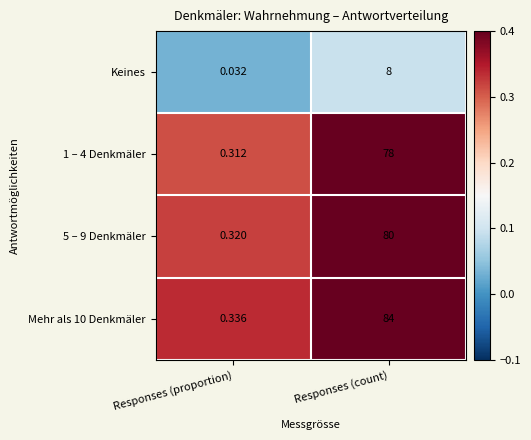

At which category does the chart reach its peak across all series?

Responses (count)